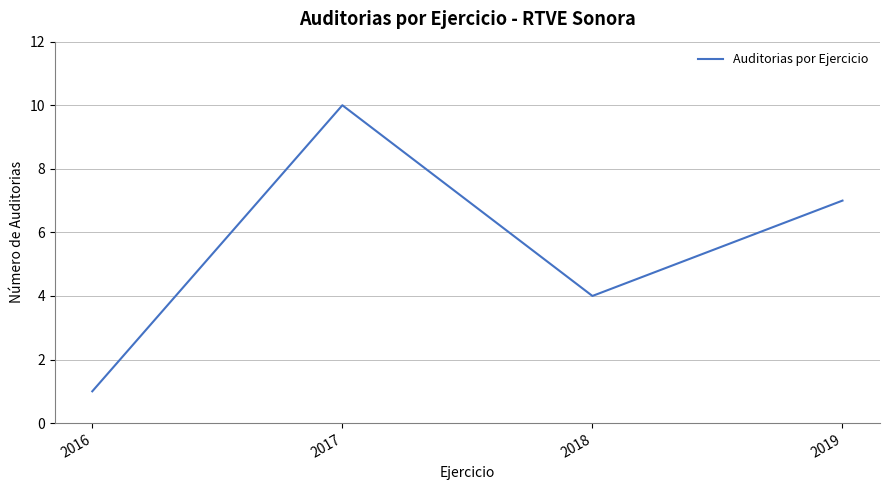

What is the minimum value shown in the chart?

1